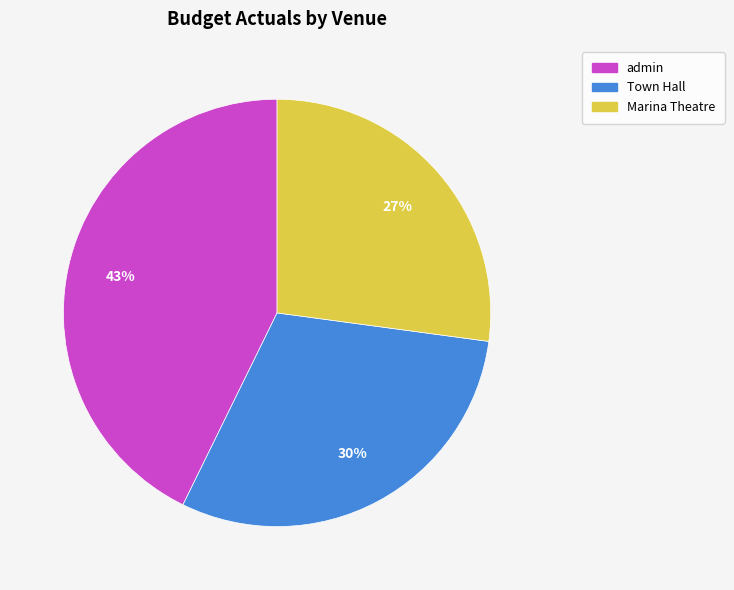

Do Town Hall and Marina Theatre together represent more than half of the pie?

Yes